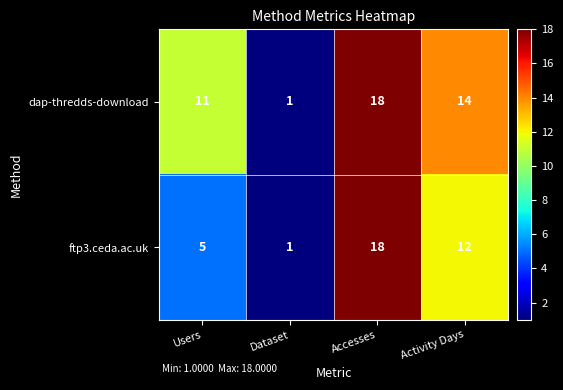

Which series has the largest total across all categories?

dap-thredds-download